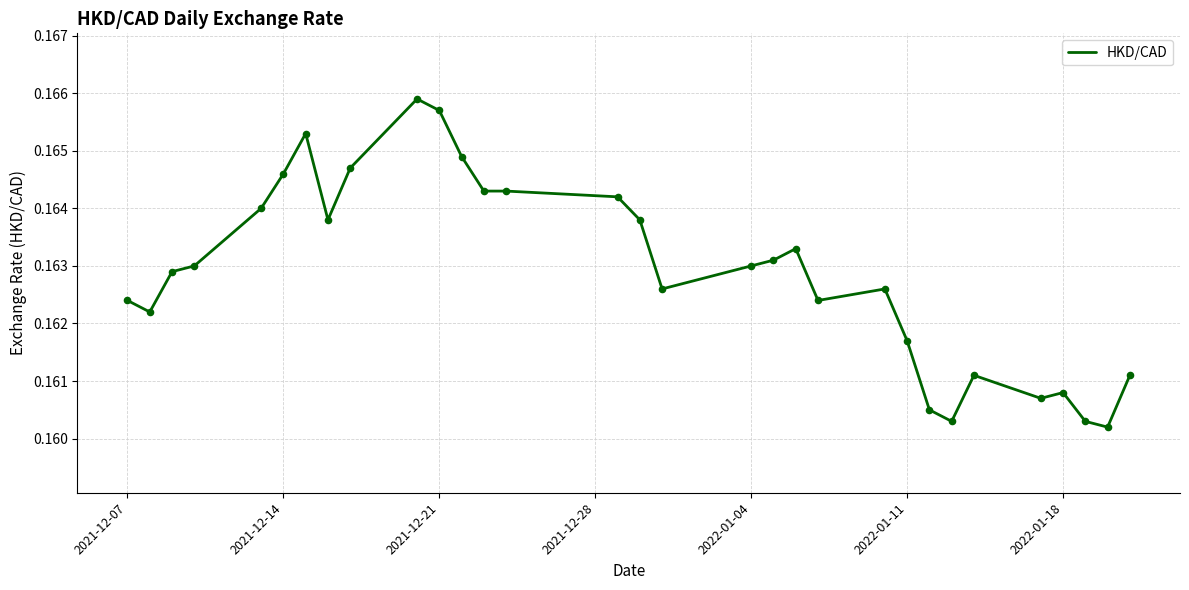

How many lines are shown in the chart?

1